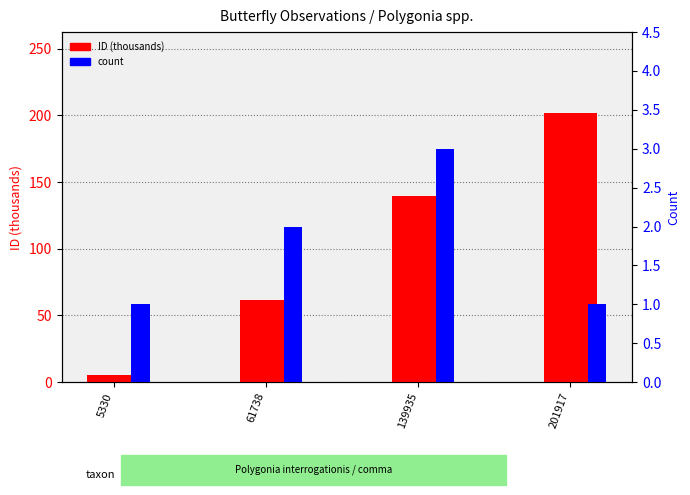

What is the average value of the count series?

1.8